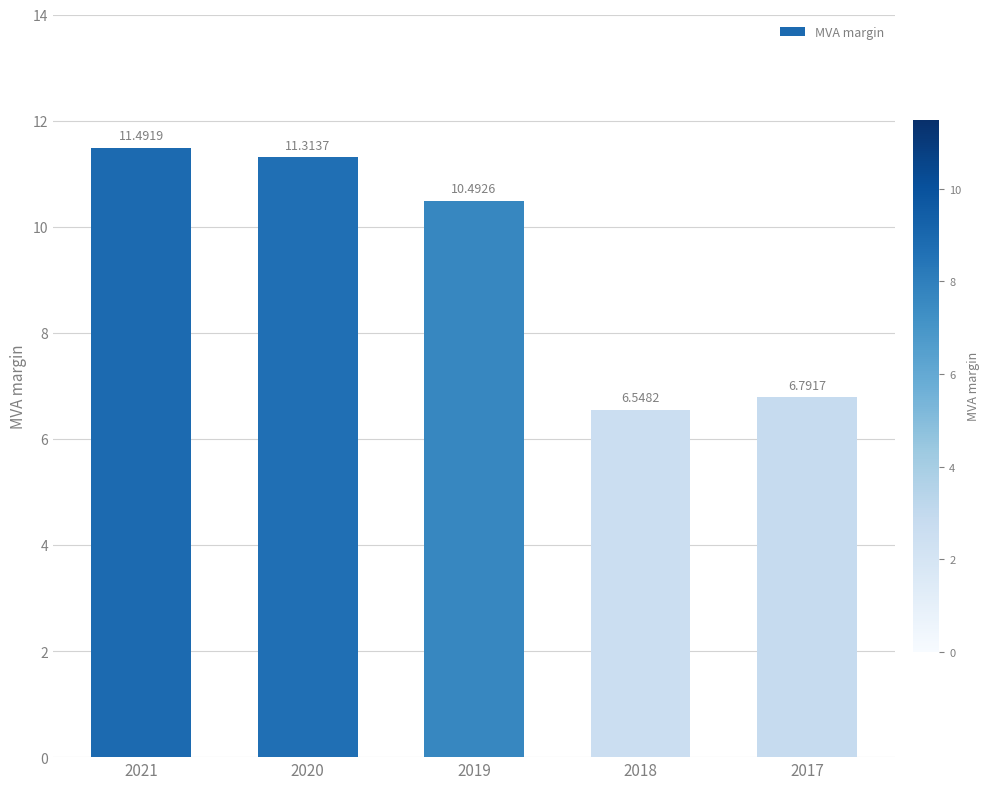

Where does the data first go above 10?

2021